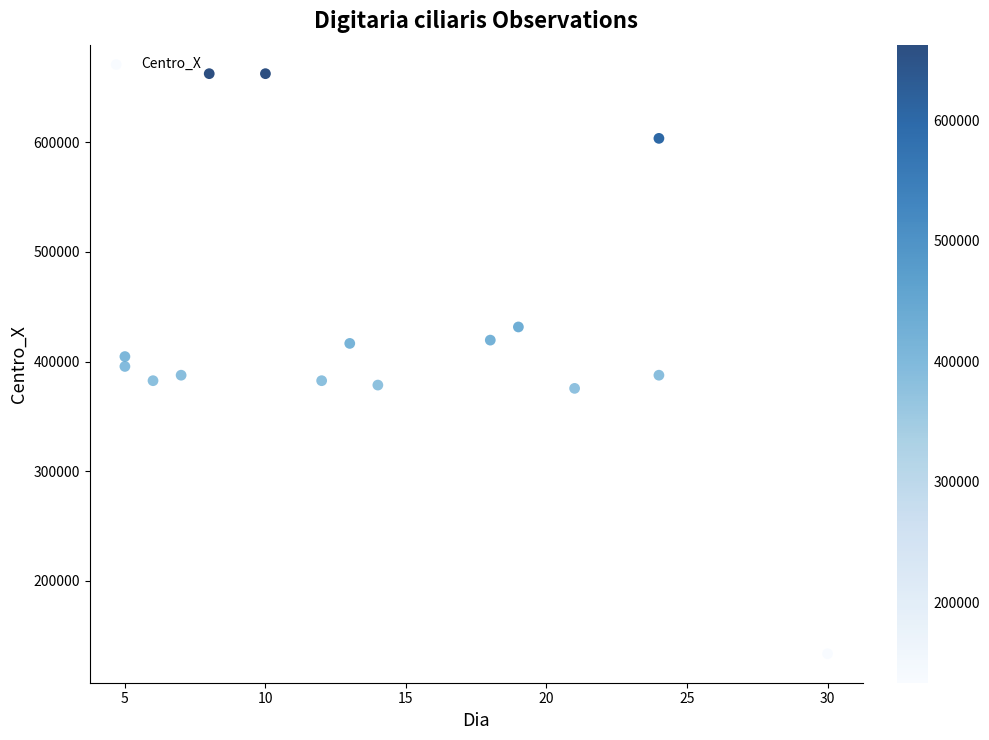

What is the range of X values (max minus min)?

25